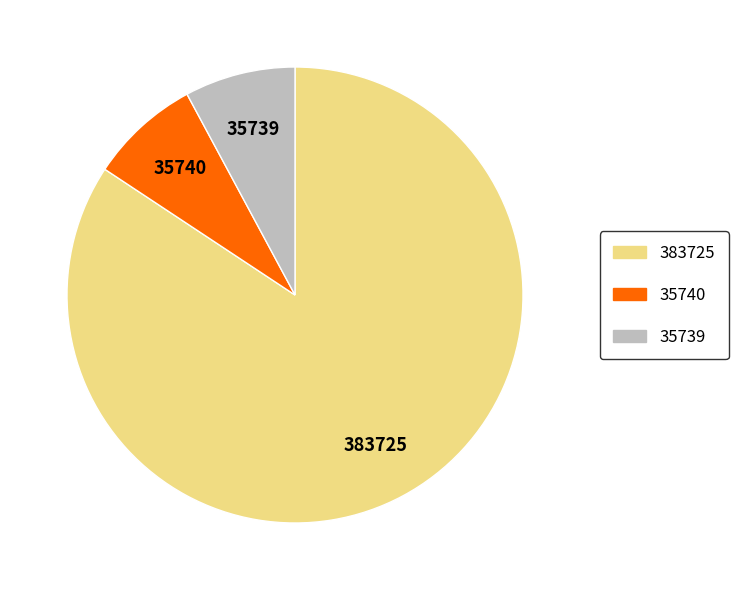

Is there a majority slice in this chart?

Yes